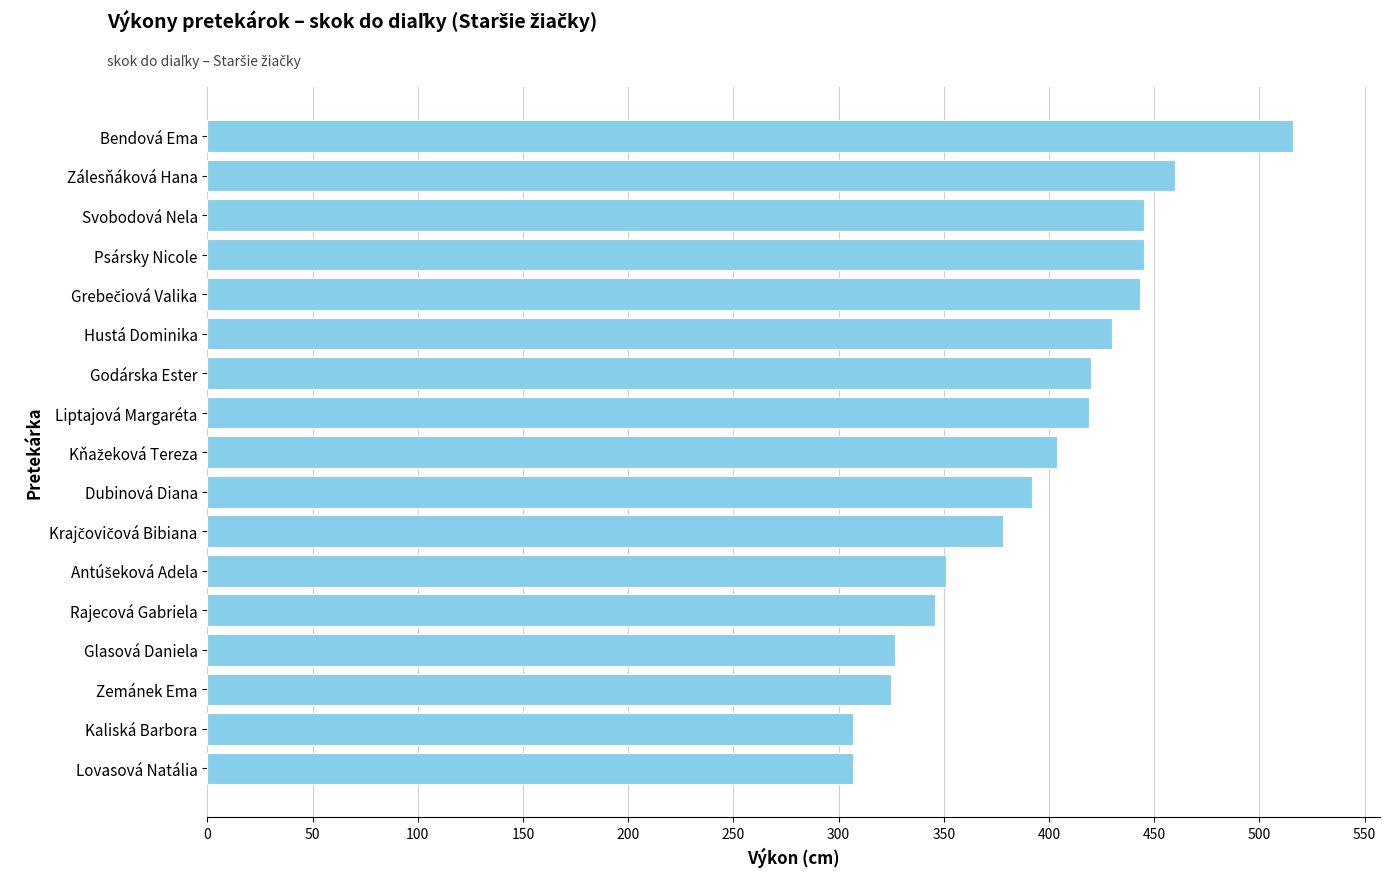

What is the average value?

395